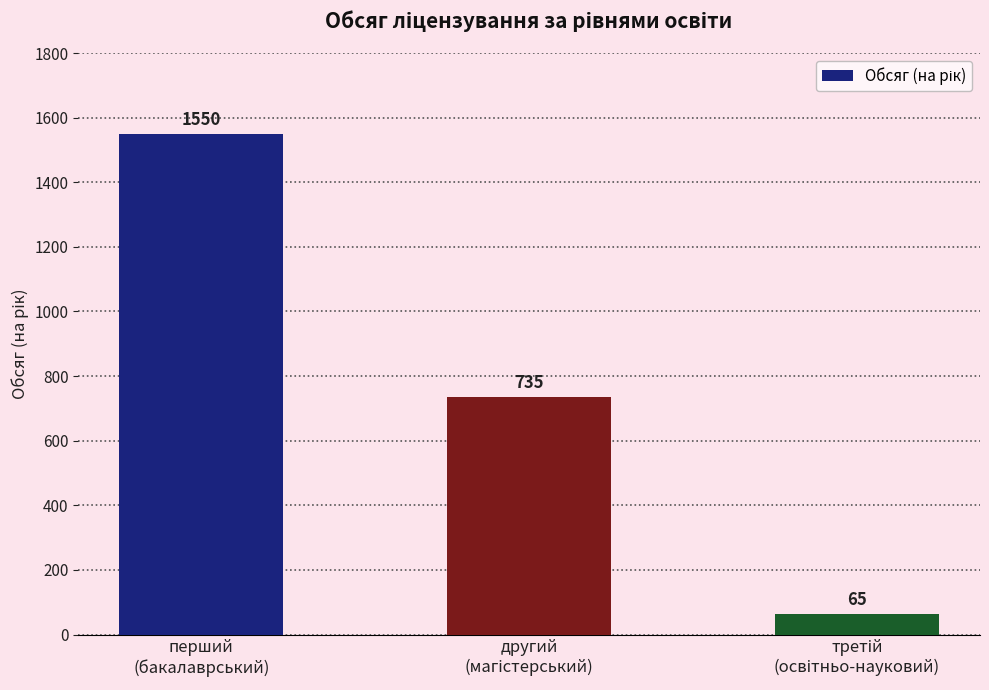

Which category has the highest value across all series?

перший
(бакалаврський)